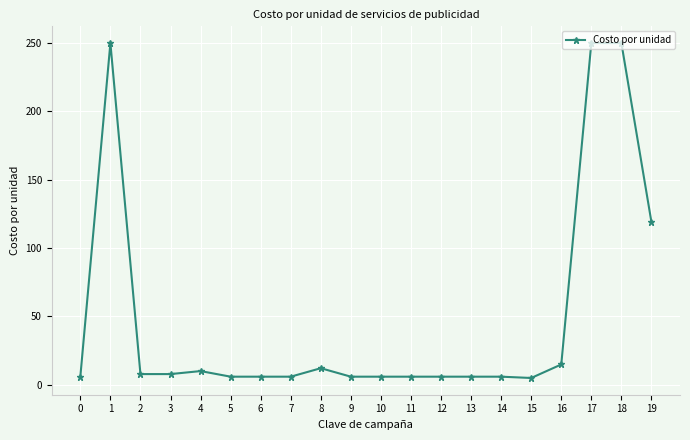

What is the sum of all values?

985.5